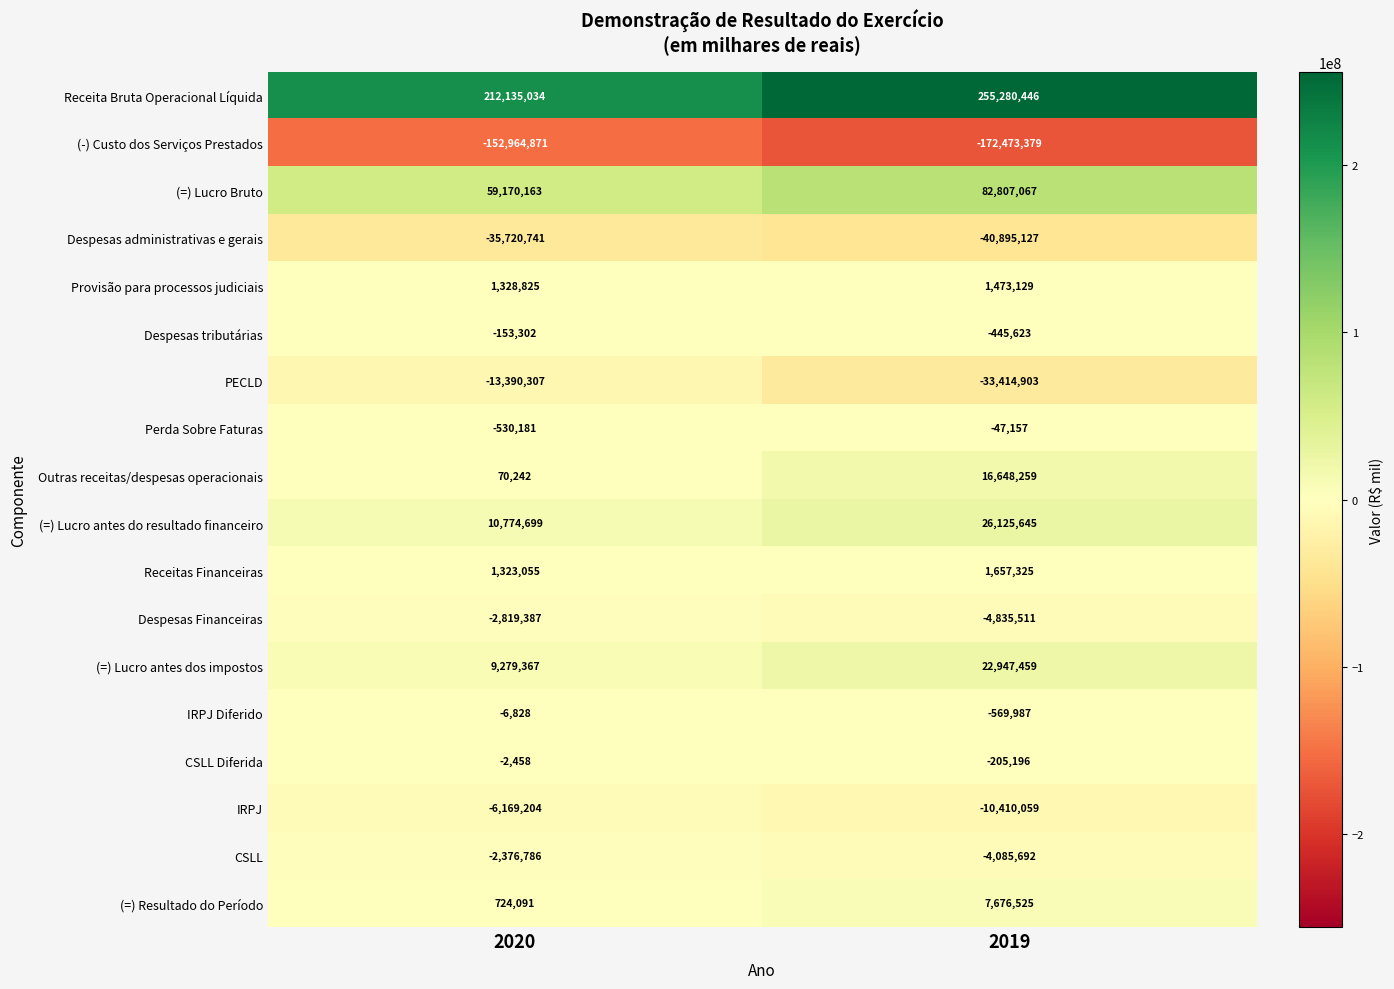

How many categories are shown in the chart?

2